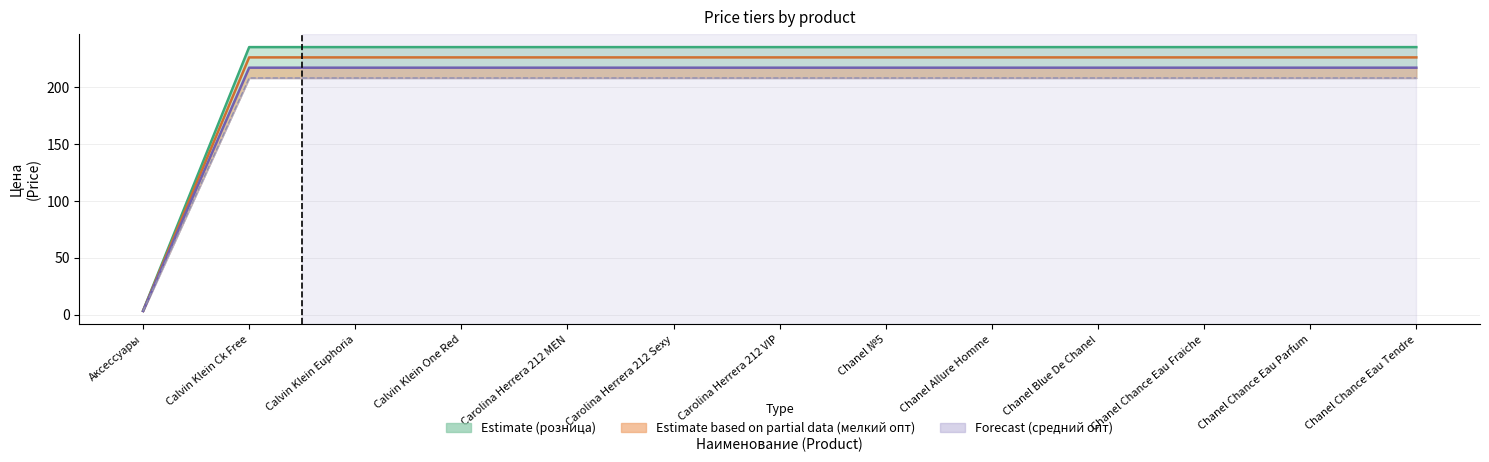

True or false: мелкий опт line and крупный опт cross at least once.

False